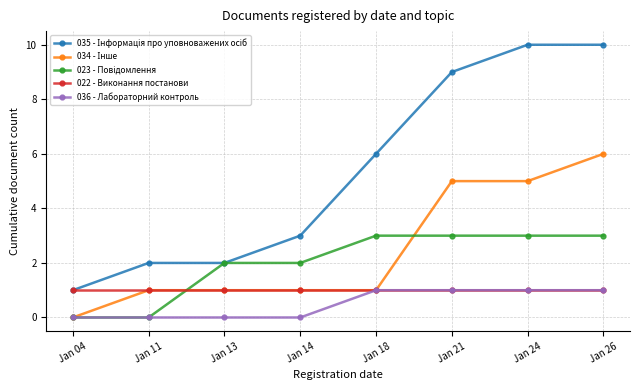

Is it true that 036 - Лабораторний контроль equals 1 at Jan 24?

True